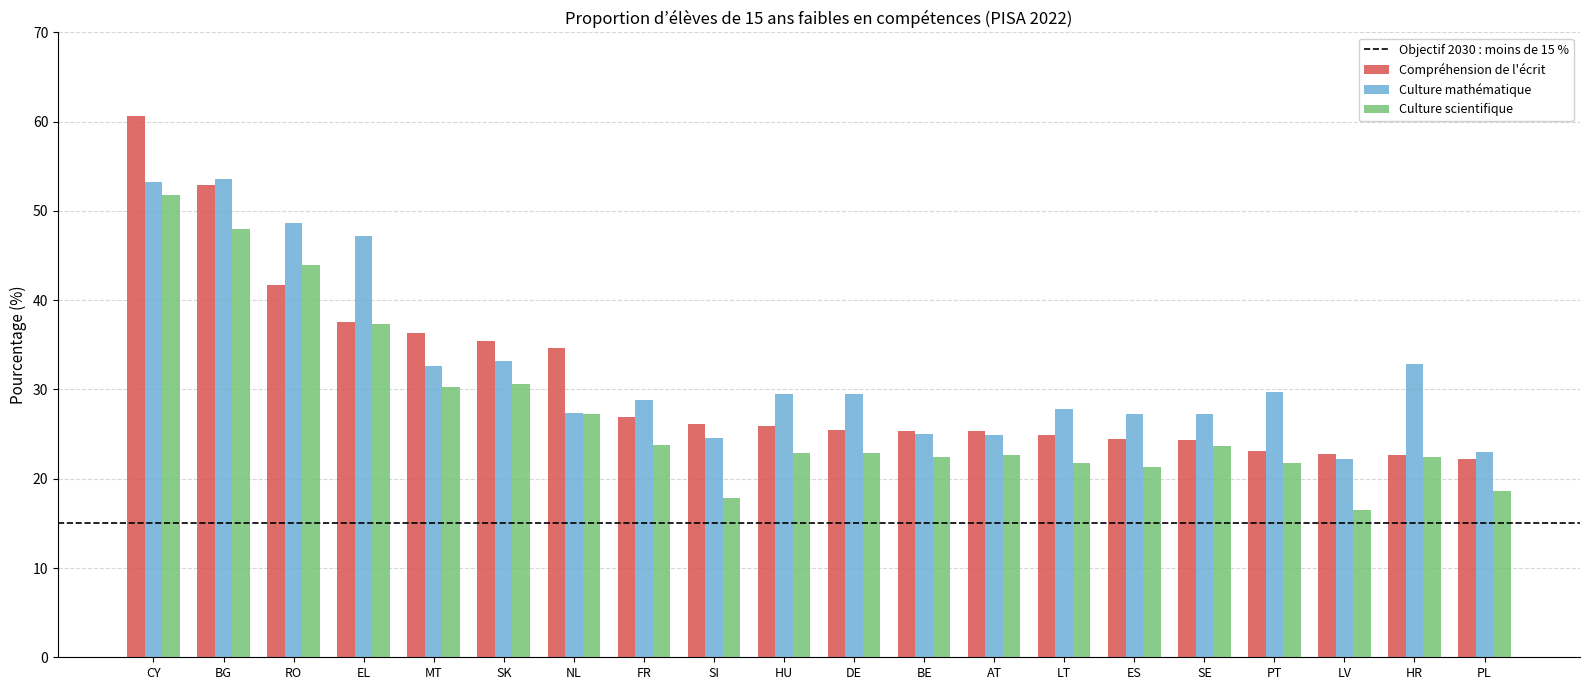

At which category is the sum across all series the highest?

CY